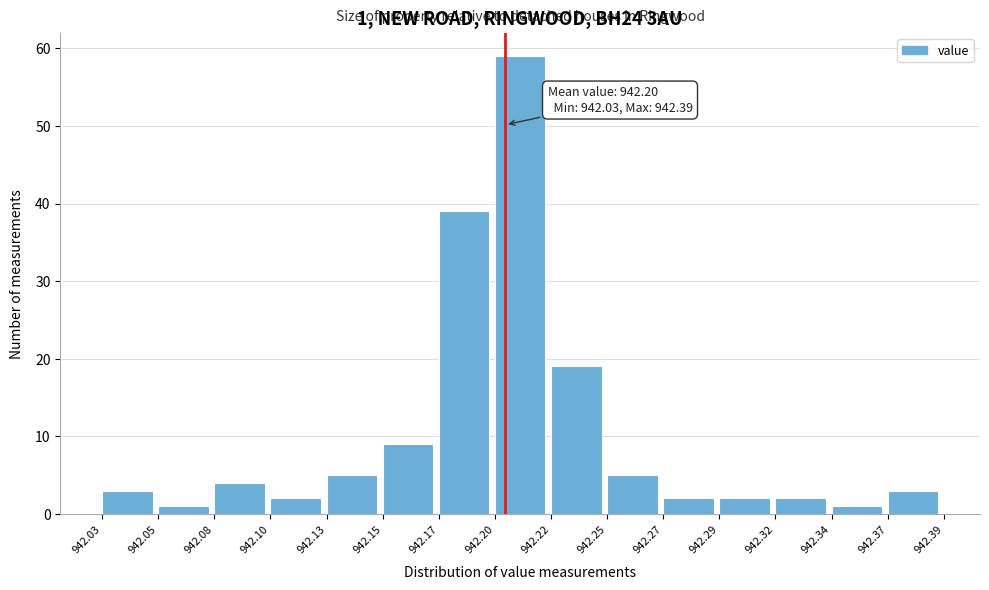

Reading left to right, extract all data points from this chart.

942.03=3	942.05=1	942.08=4	942.10=2	942.13=5	942.15=9	942.17=39	942.20=59	942.22=19	942.25=5	942.27=2	942.29=2	942.32=2	942.34=1	942.37=3